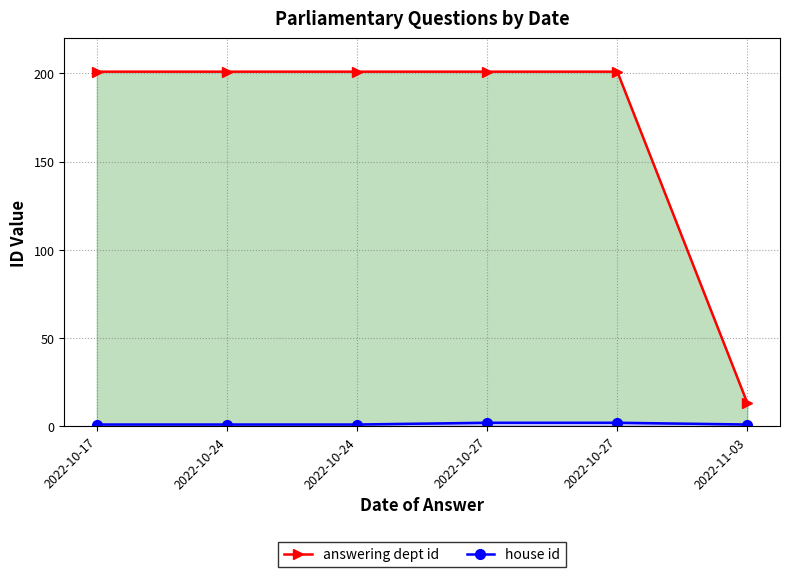

Reading left to right, list all the values displayed in this chart.

answering dept id: 2022-10-17=201	2022-10-24=201	2022-10-24=201	2022-10-27=201	2022-10-27=201	2022-11-03=13
house id: 2022-10-17=1	2022-10-24=1	2022-10-24=1	2022-10-27=2	2022-10-27=2	2022-11-03=1